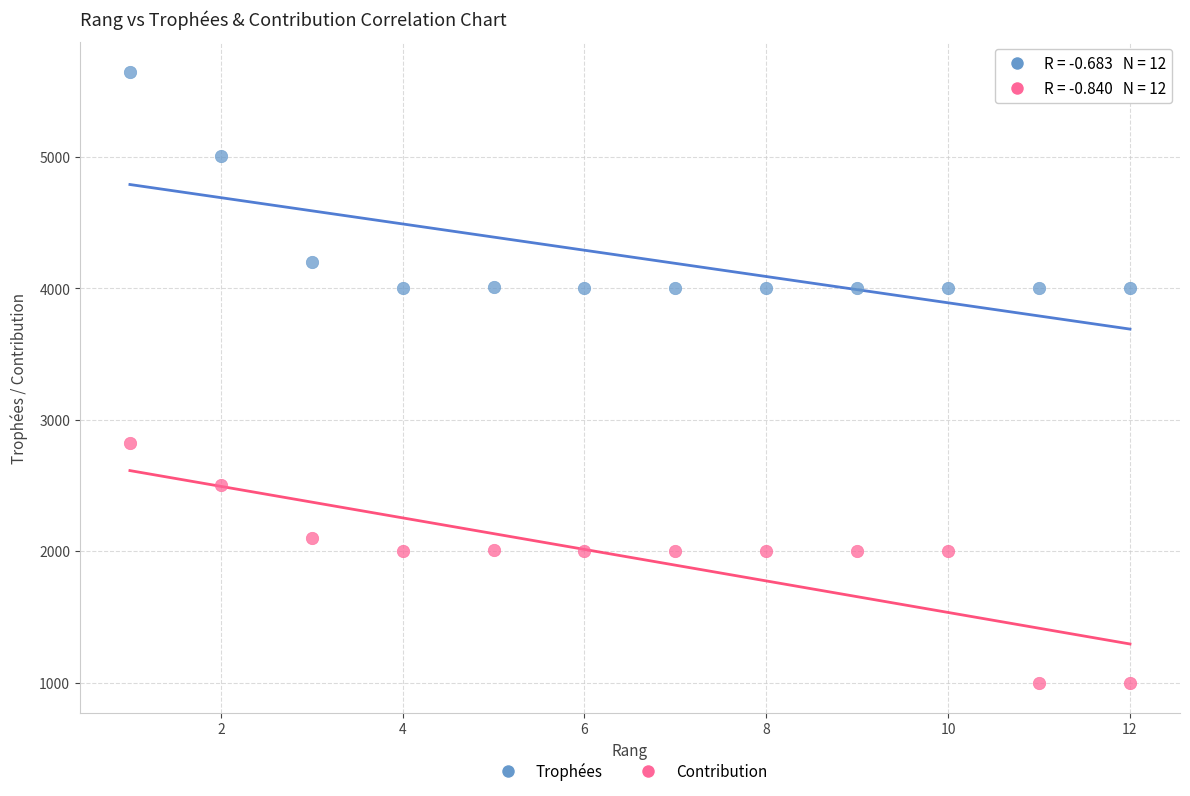

What are all the series names shown in the legend?

Trophées, Contribution